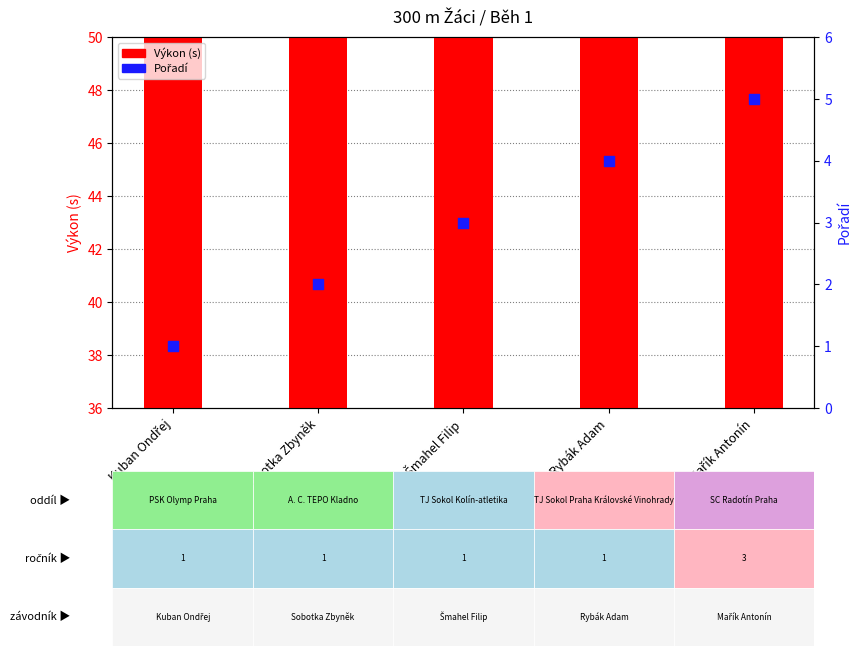

Which series contains the highest Y value?

Výkon